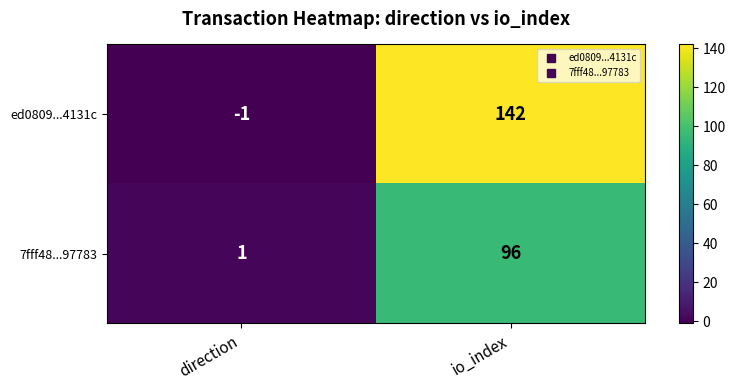

What is the difference between the maximum and minimum values in the ed0809...4131c series?

143